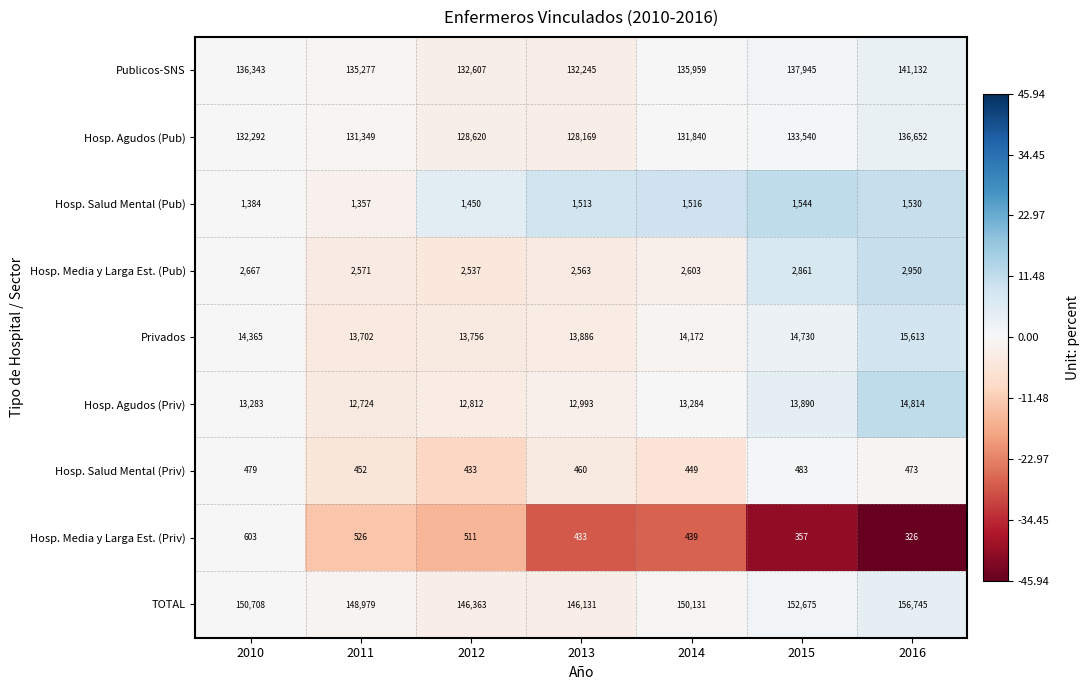

What is the spread (max minus min) of values at 2015?

152318